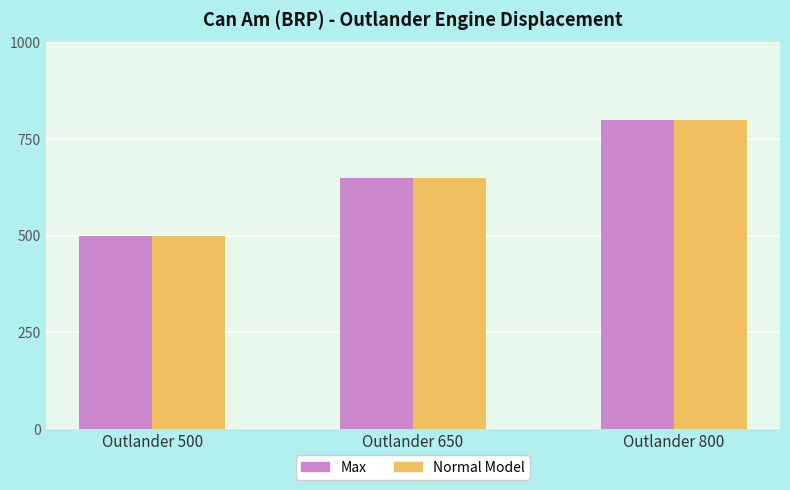

Reading left to right, extract all data points from this chart.

Max: 500	650	800
Normal Model: 500	650	800